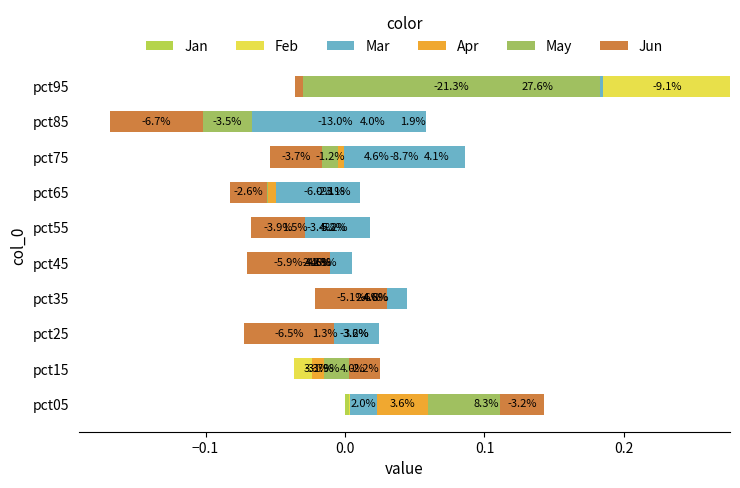

What is the total value across all series at pct65?

-0.1